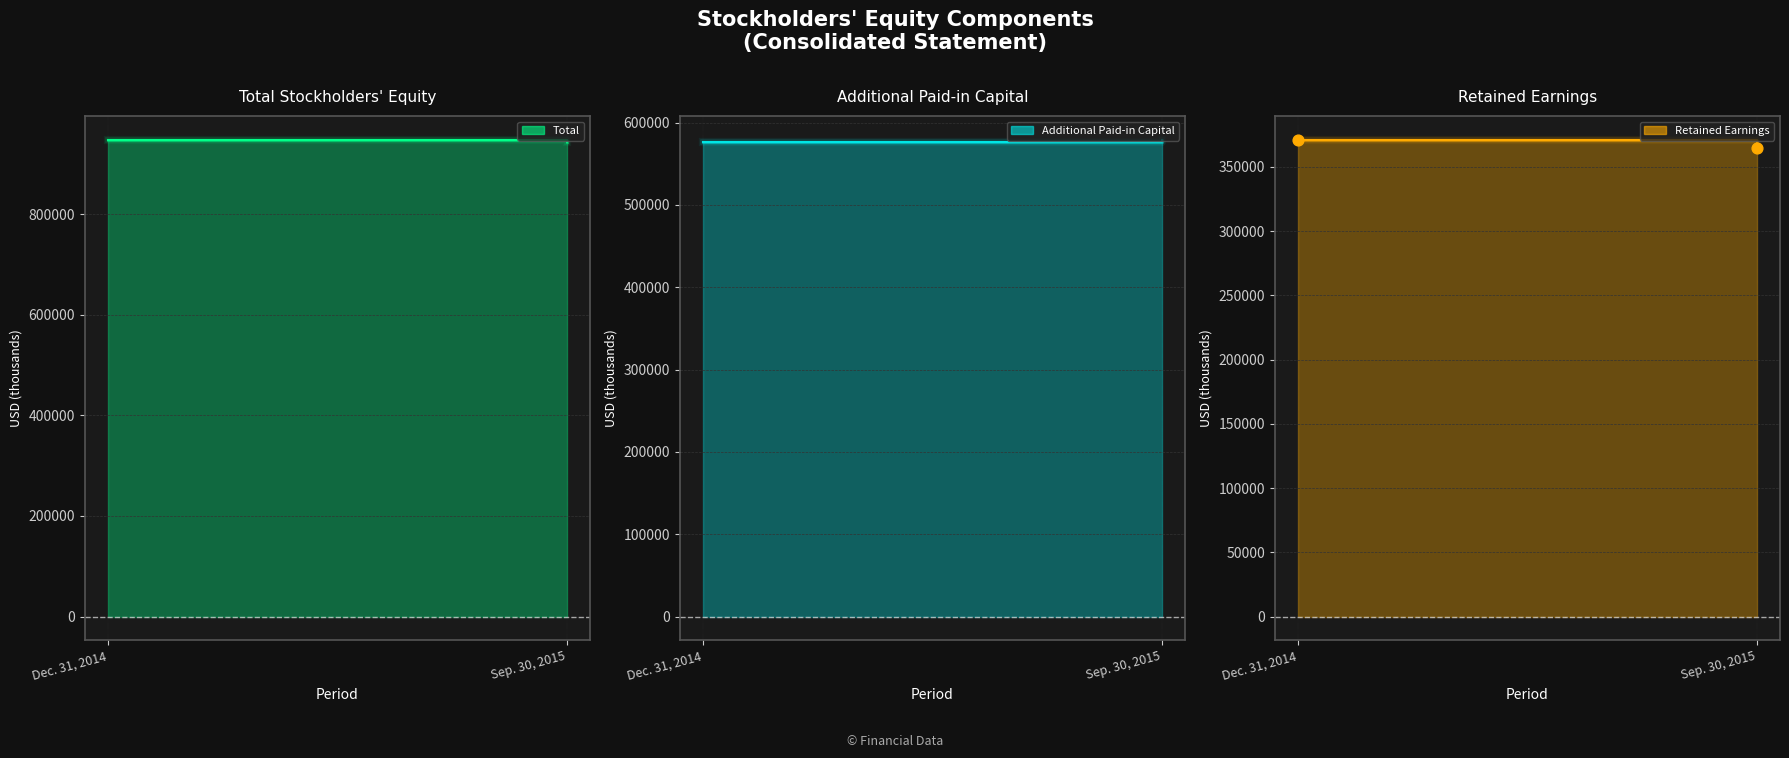

Which series contains the lowest Y value?

Retained Earnings